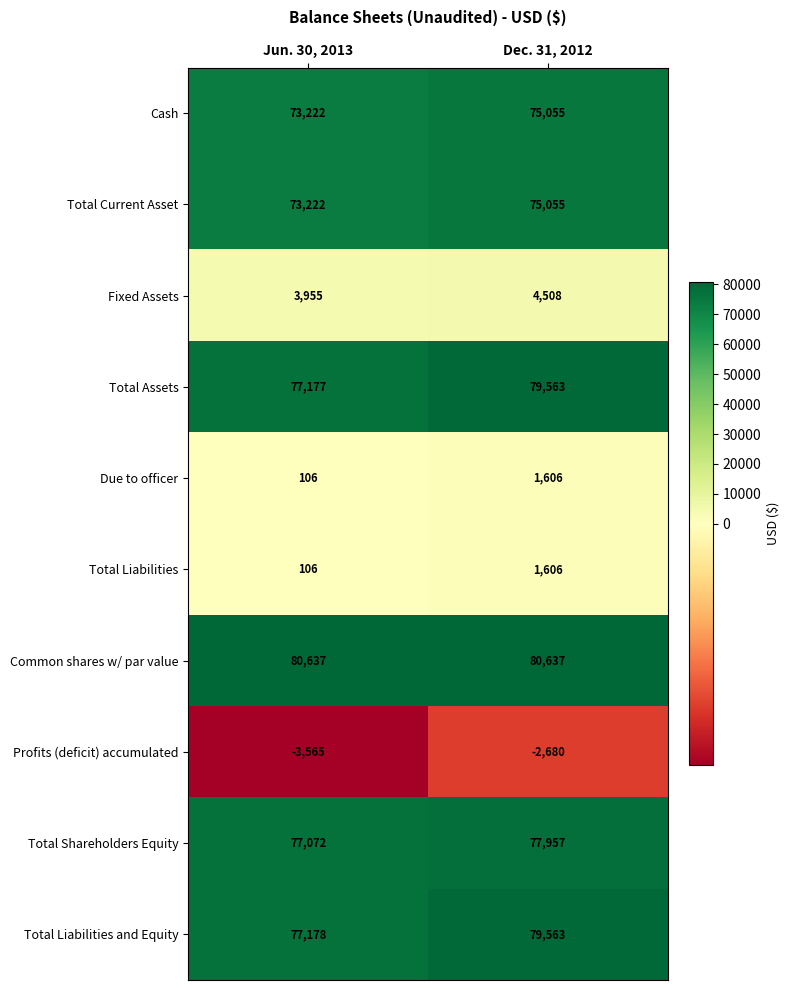

At how many categories does at least one series exceed 47896?

2